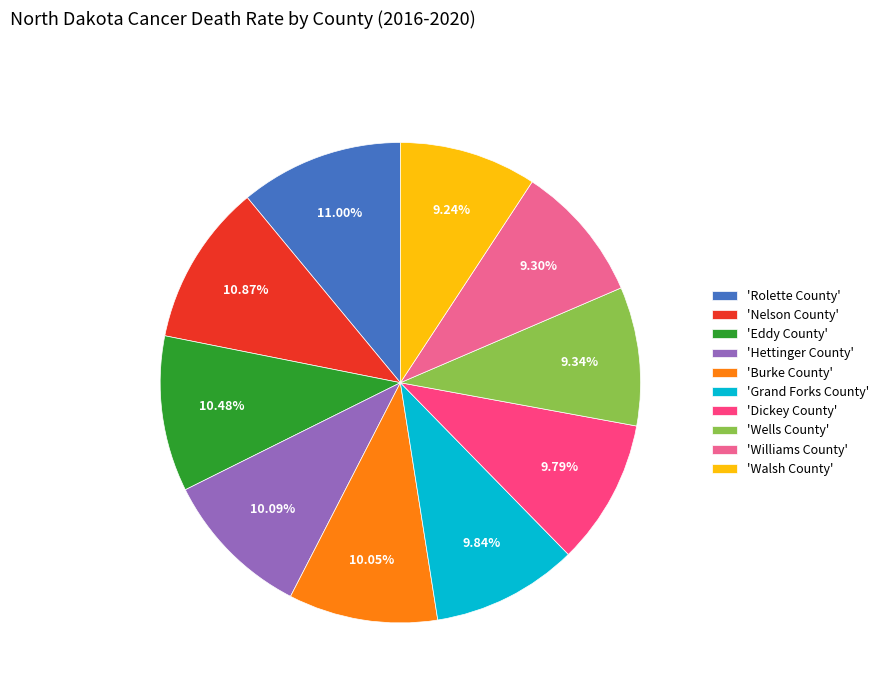

Between 'Burke County' and 'Nelson County', which is larger?

'Nelson County'